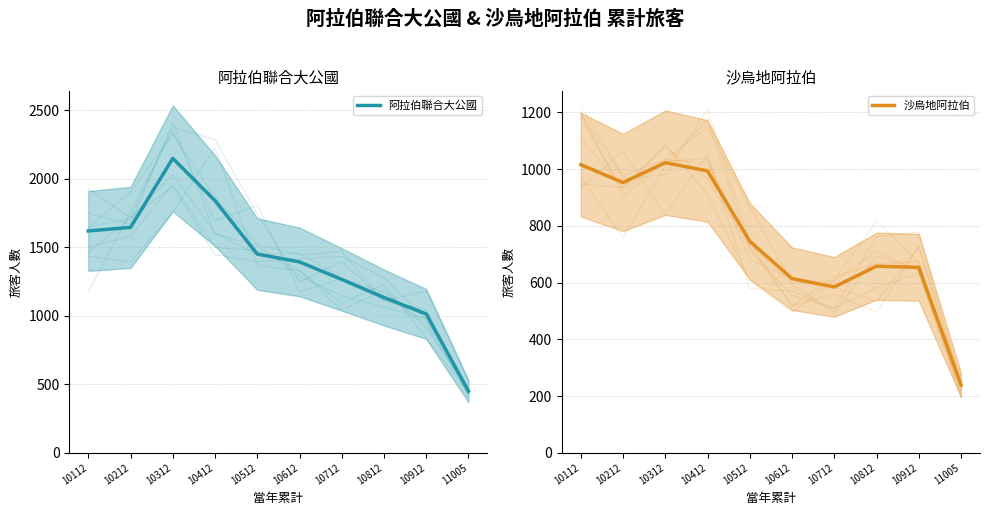

What is the difference between the 阿拉伯聯合大公國 values at 10612 and 10312?

756